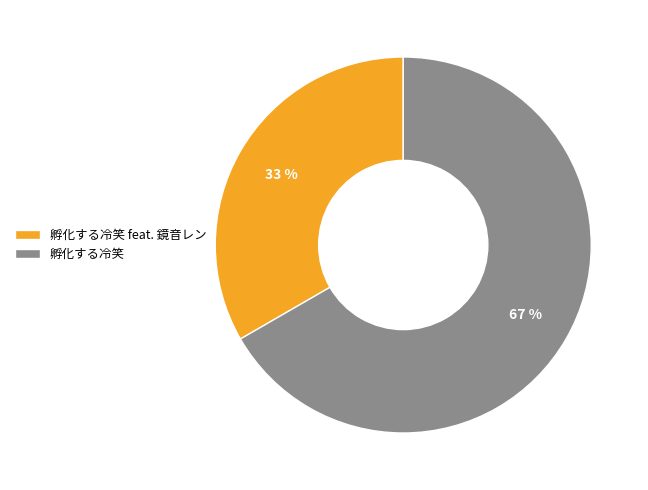

How many slices are in this pie chart?

2